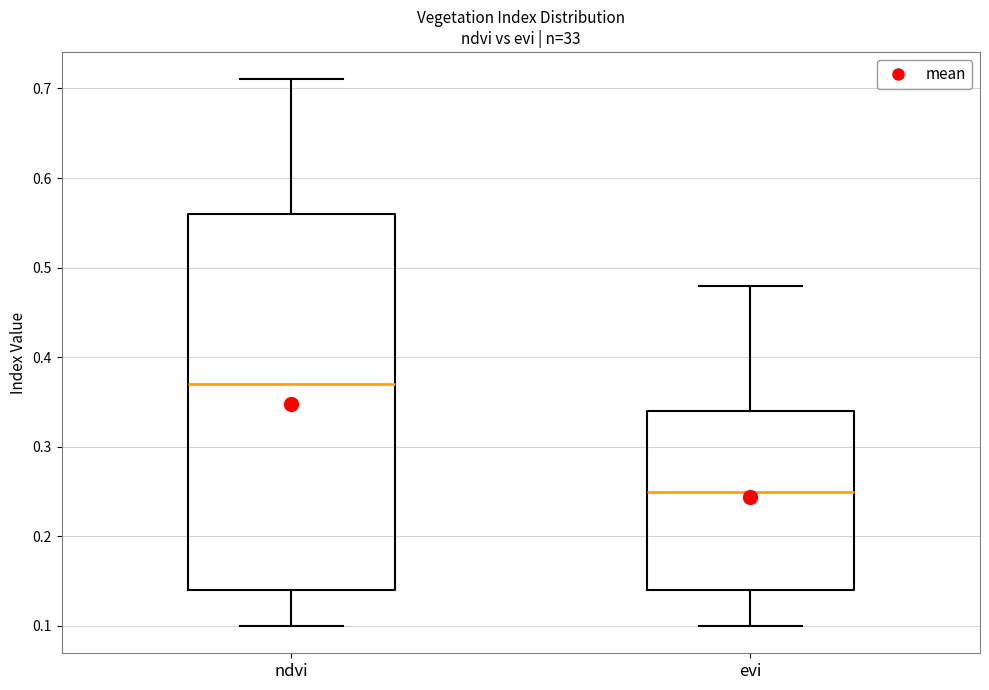

Where is the lower edge of the box for evi on the y-axis? The values are not printed on the chart, so give them approximately, as read against the axis.

0.14